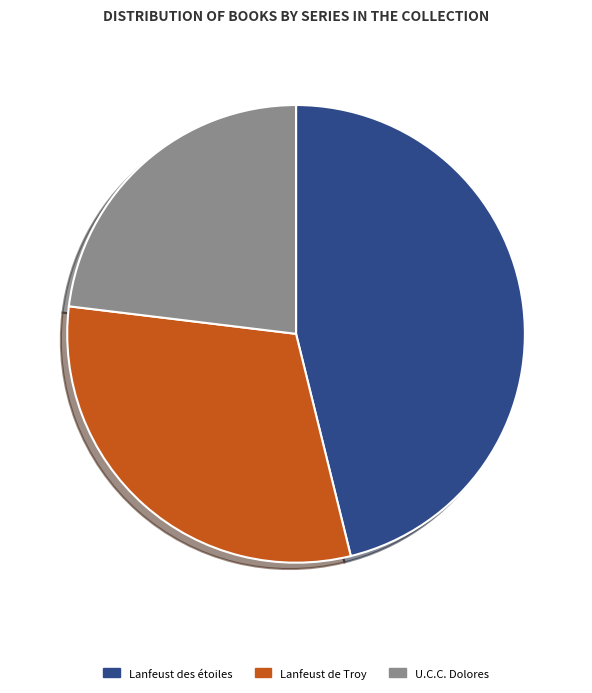

Approximately how many times larger is the value at Lanfeust des étoiles compared to U.C.C. Dolores?

2.0